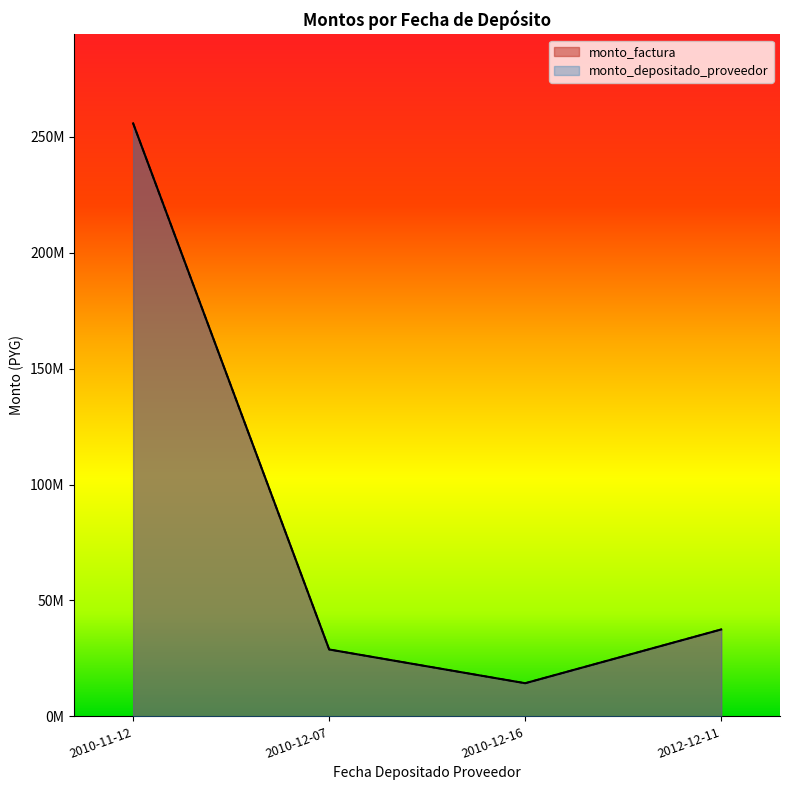

At which category does the chart reach its peak across all series?

2010-11-12